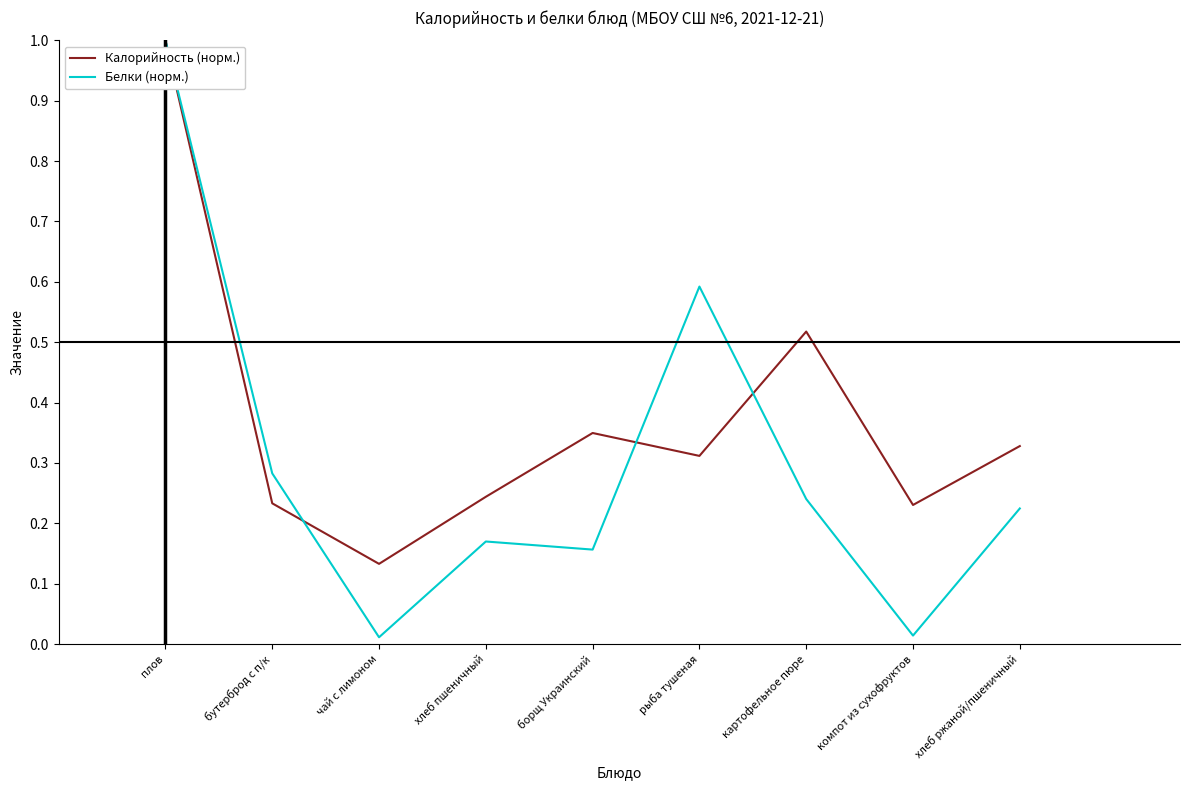

True or false: Белки (норм.) and Калорийность (норм.) intersect in this chart.

True